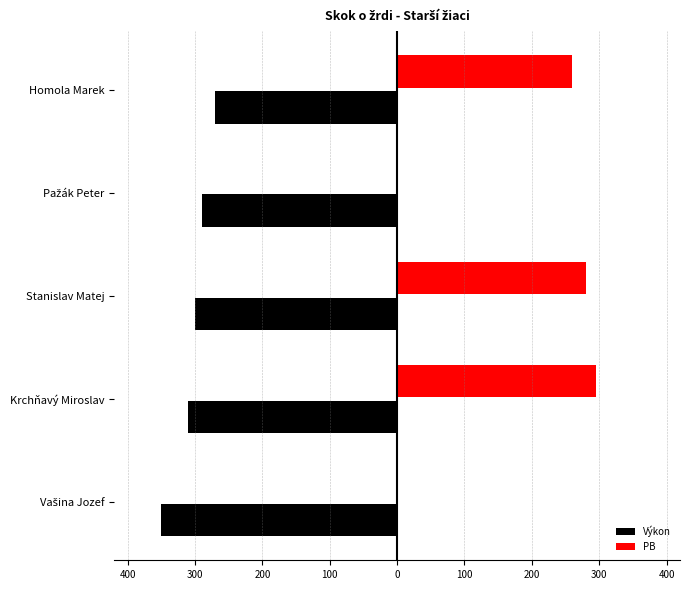

What are all the series names shown in the legend?

Výkon, PB